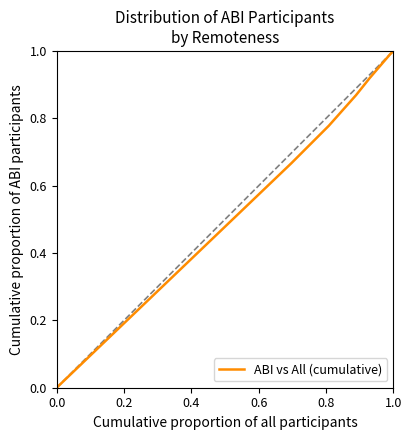

True or false: there are more than 1 points higher than both neighbors.

False